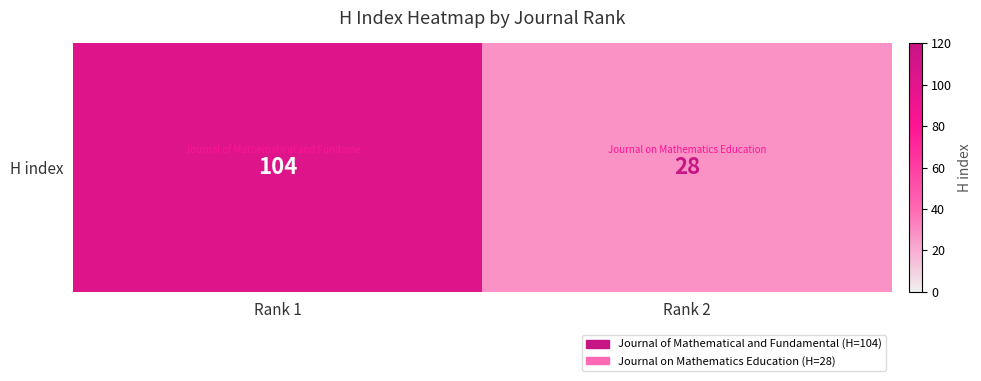

What is the sum of all values?

132